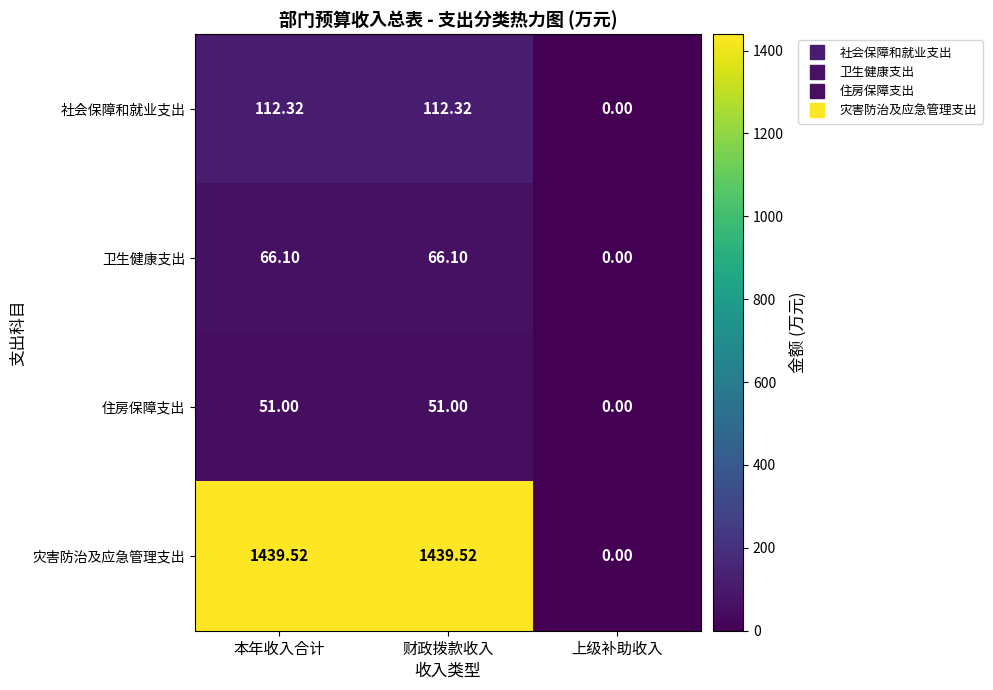

How many distinct data groups are displayed?

4